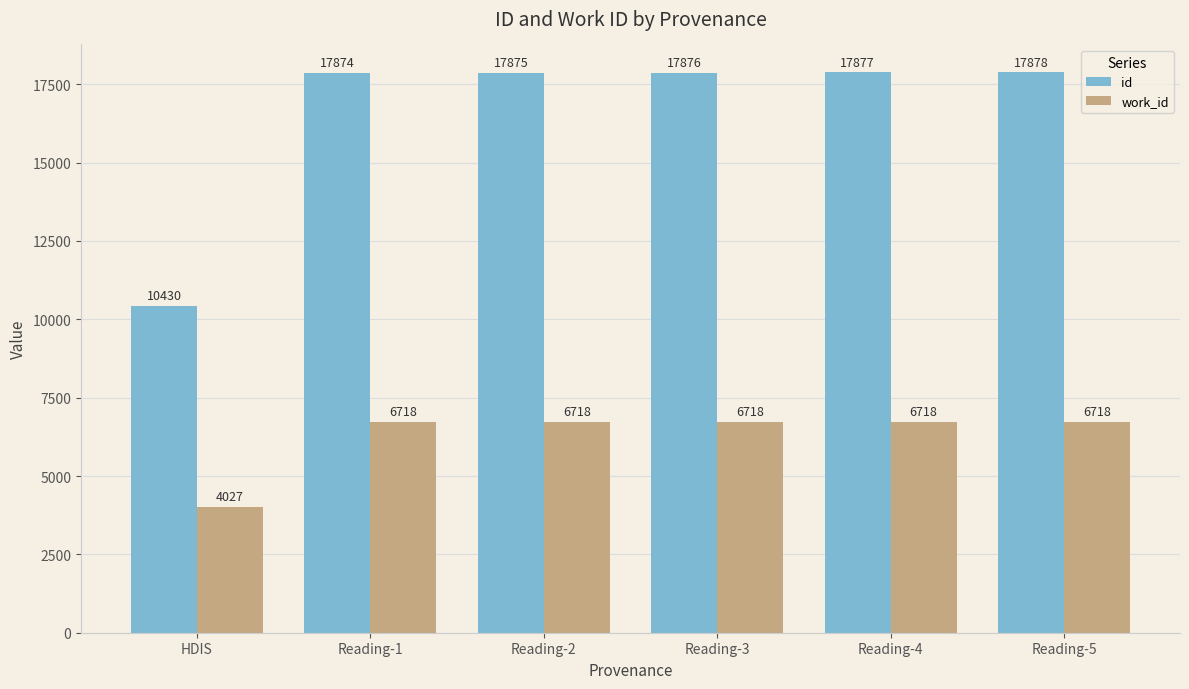

What is the label of the 1st bar from the right?

Reading-5